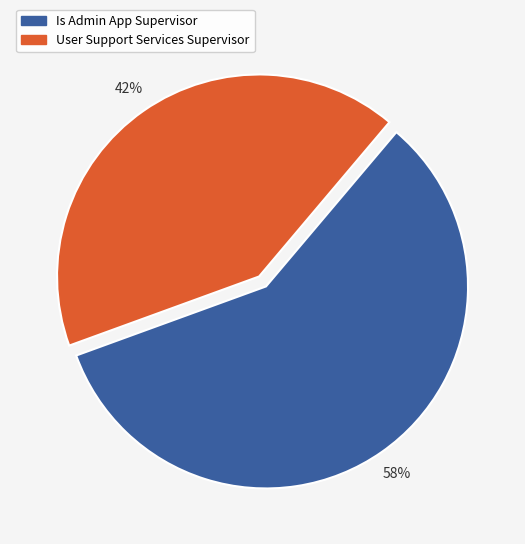

How many segments does this pie chart have?

2